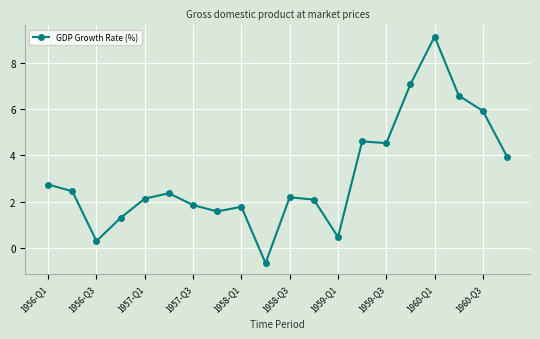

What is the maximum value shown in the chart?

9.1